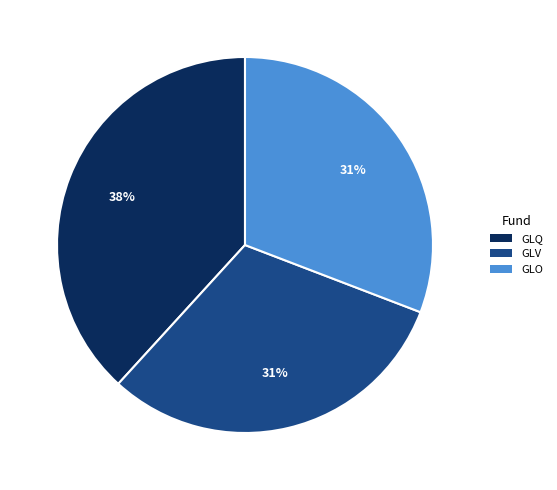

What is the ratio of the value at GLV to the value at GLO?

1.0